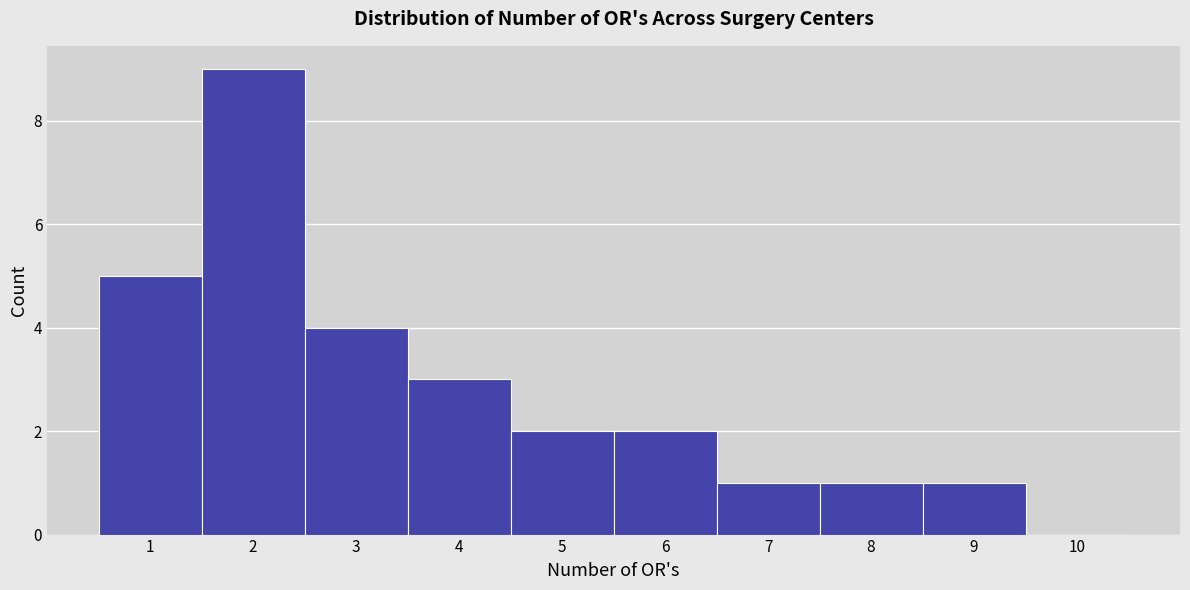

What is the height of the bar covering 8.5 to 9.5 on the x-axis? The values are not printed on the chart, so give them approximately, as read against the axis.

1